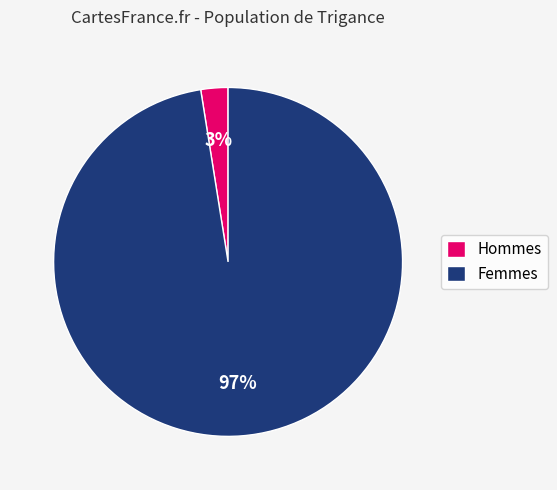

What is the largest slice in the pie chart?

Femmes